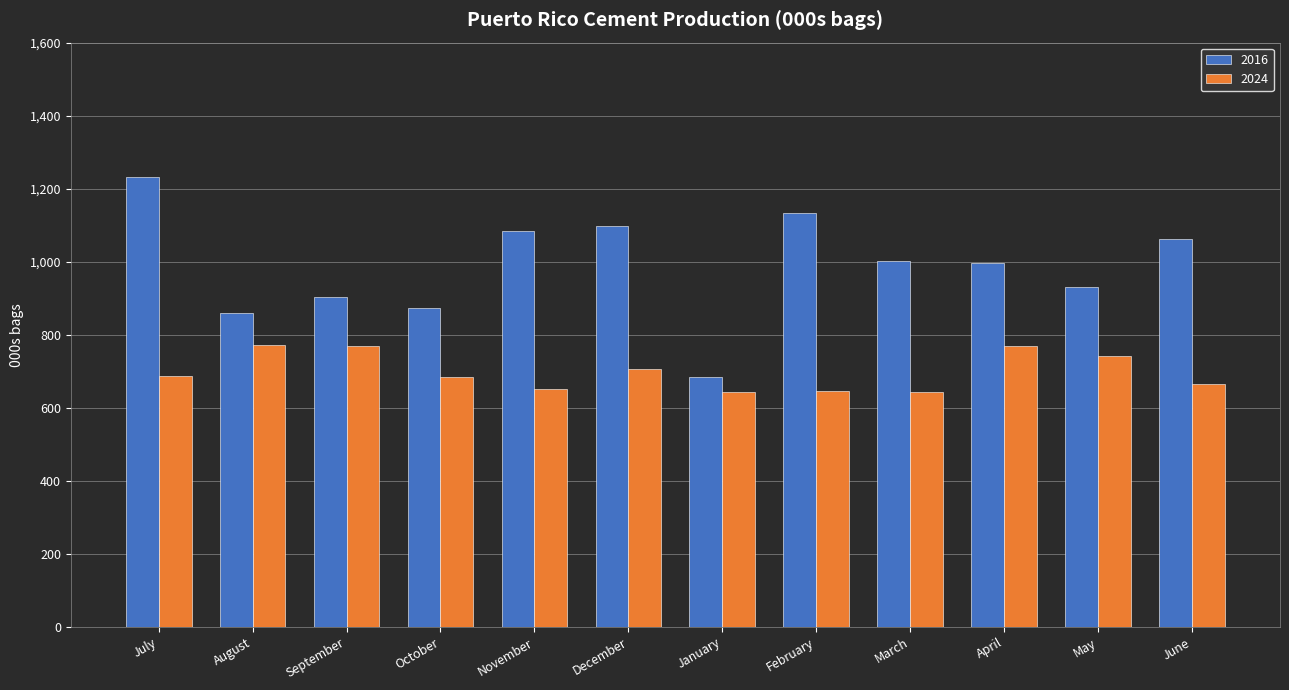

How many distinct data groups are displayed?

2